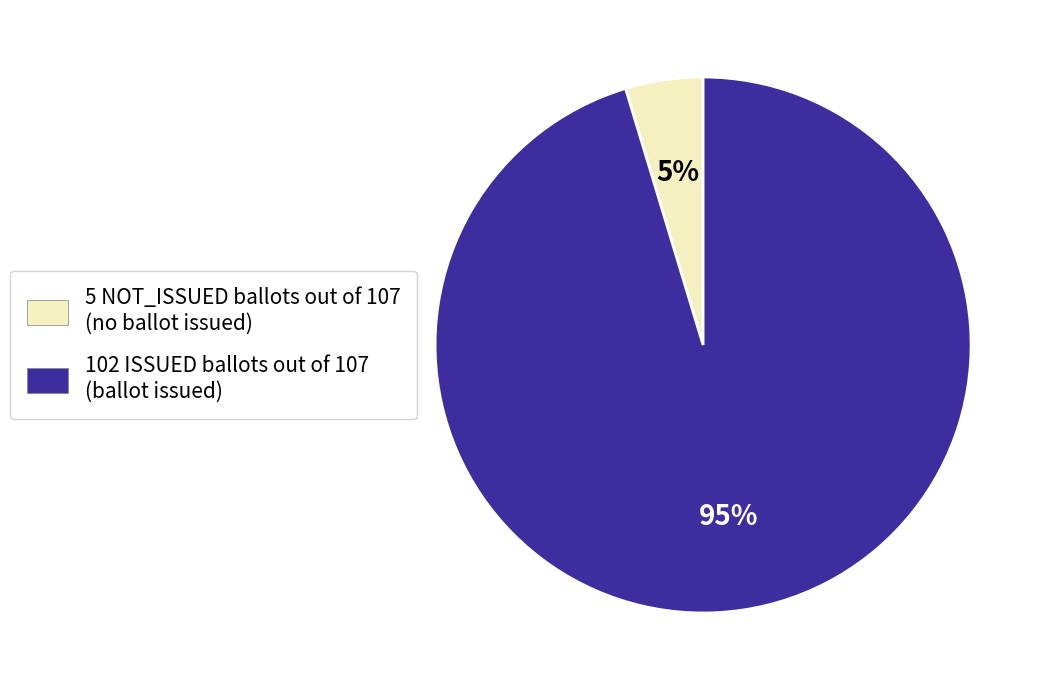

To the nearest percent, what is the average slice percentage?

50%